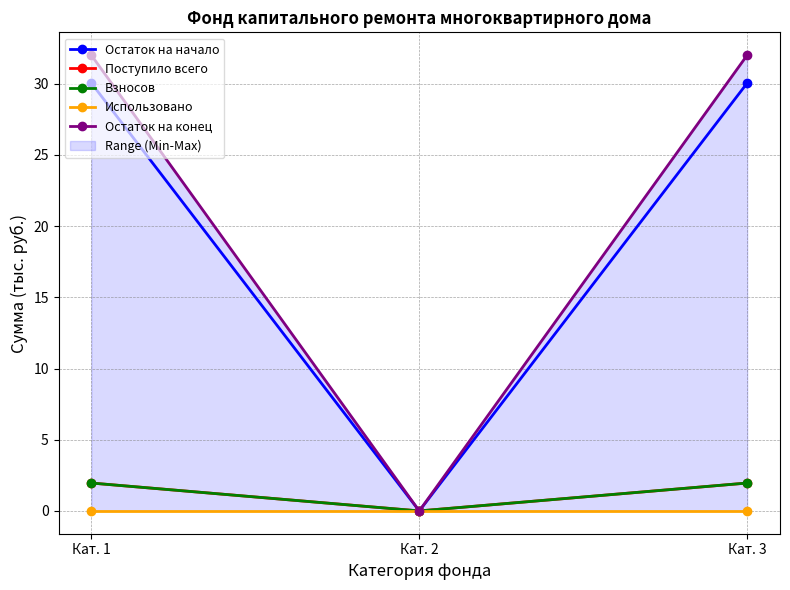

Reading left to right, what are all the values shown in this chart?

Остаток на начало: 30.1	0.0	30.1
Поступило всего: 2.0	0.0	2.0
Взносов: 2.0	0.0	2.0
Использовано: 0.0	0.0	0.0
Остаток на конец: 32.0	0.0	32.0